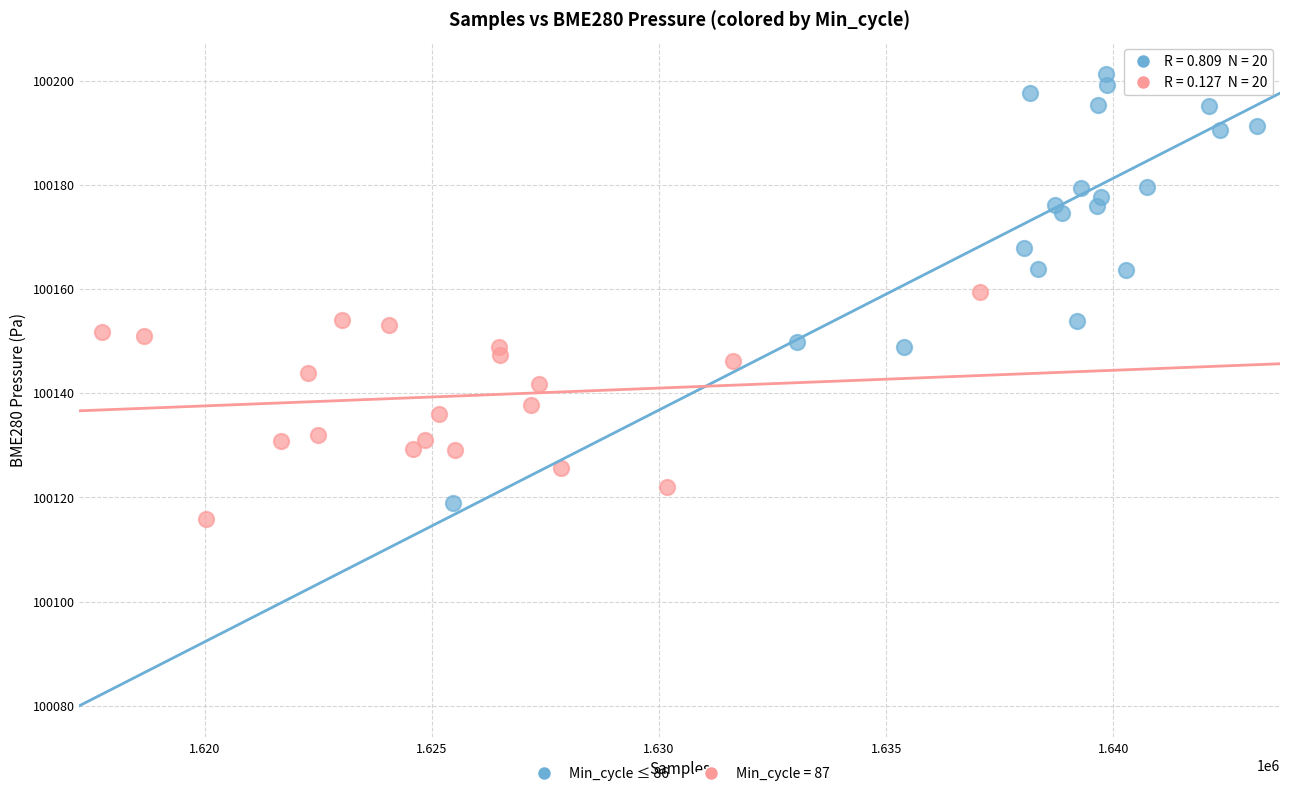

Which series contains the highest Y value?

Min_cycle ≤ 86